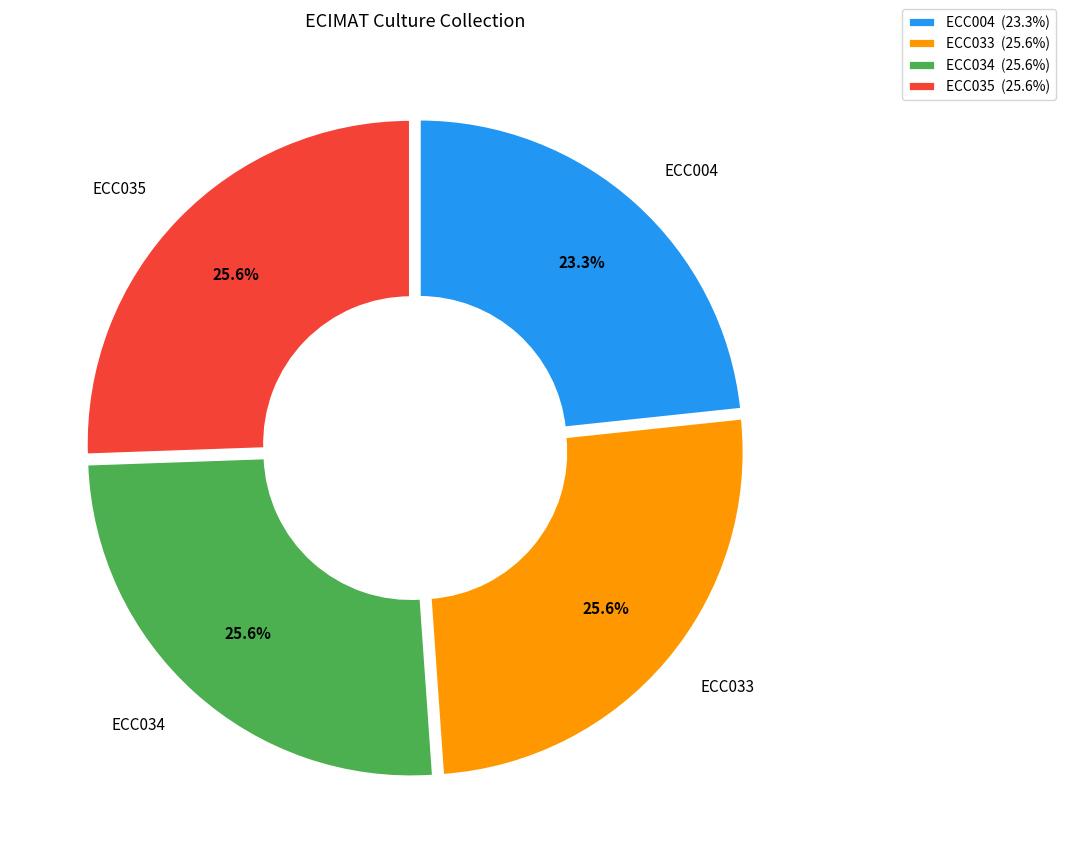

What percentage do ECC033 and ECC034 together represent?

51.1%